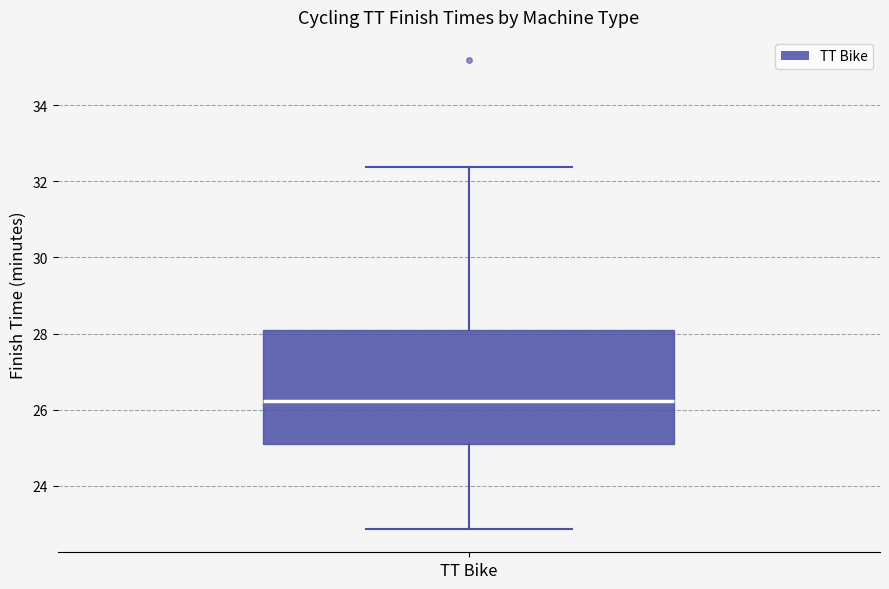

Transcribe this box plot: give where the median line is, the range the box spans, and where the two whiskers end, as read against the y-axis. The values are not printed on the chart, so give them approximately, as read against the axis.

median 26.2, box 25.2 to 28.0, whiskers 22.8 to 32.4